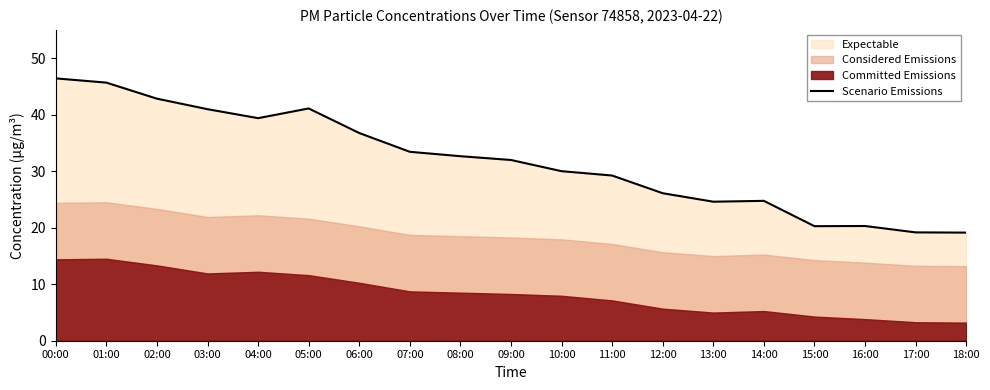

What position from the right is 10:00?

9